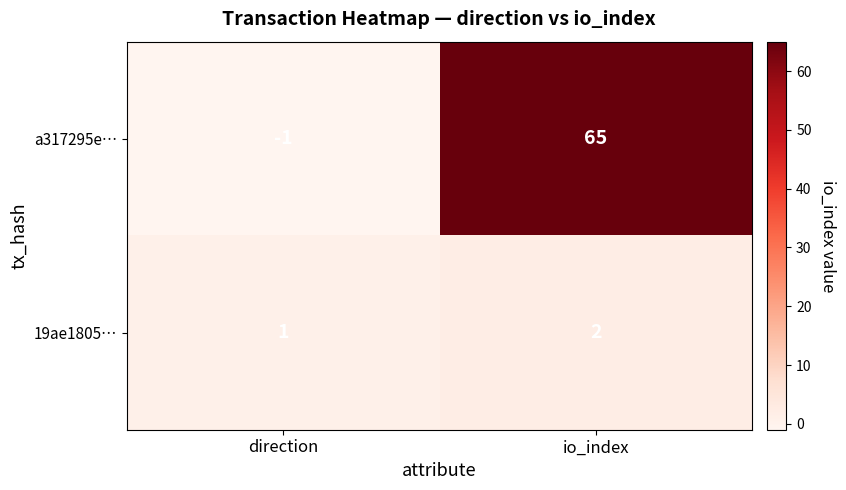

Rank the series by their maximum value, from highest to lowest.

a317295e…, 19ae1805…